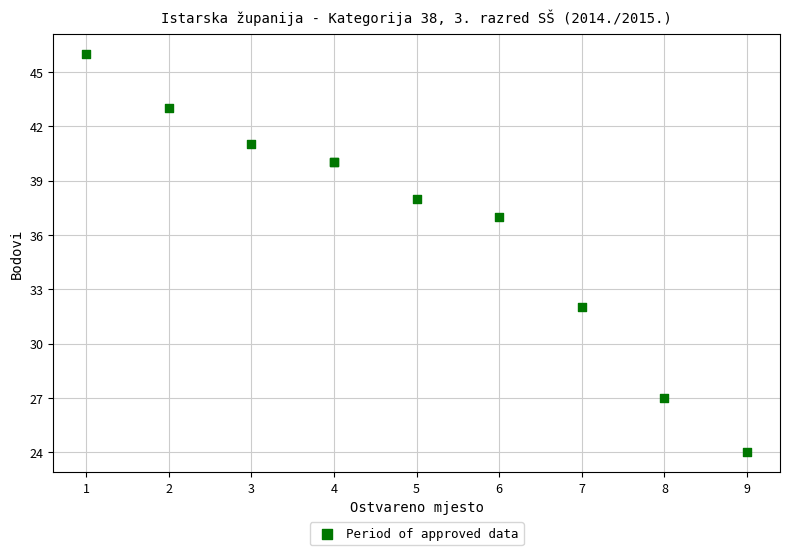

What Y value in the scatter plot is closest to 35?

37